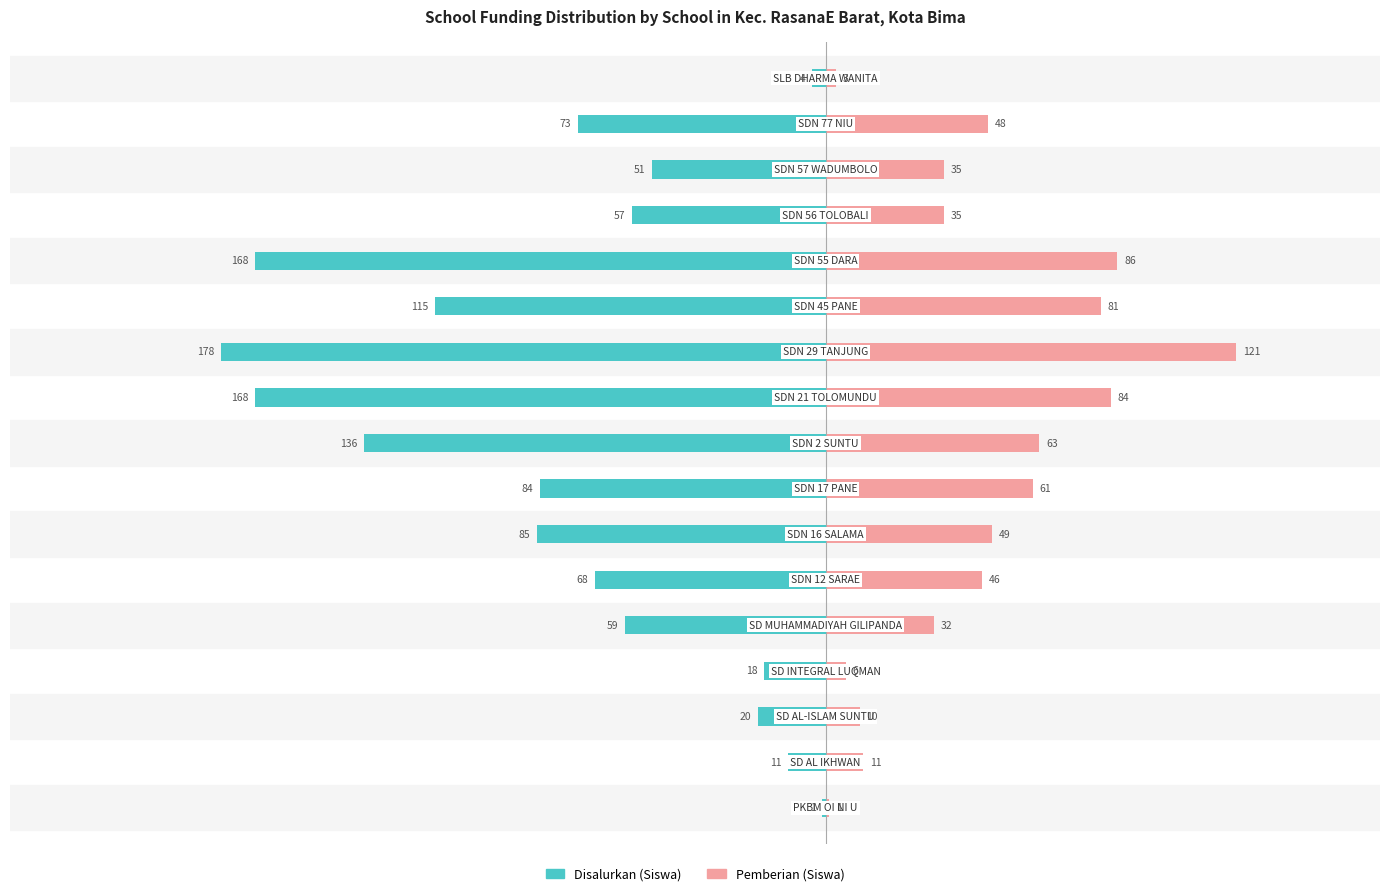

Reading left to right, list all the values displayed in this chart.

Disalurkan (Siswa): 0=-1	1=-11	2=-20	3=-18	4=-59	5=-68	6=-85	7=-84	8=-136	9=-168	10=-178	11=-115	12=-168	13=-57	14=-51	15=-73	16=-4
Pemberian (Siswa): 0=1	1=11	2=10	3=6	4=32	5=46	6=49	7=61	8=63	9=84	10=121	11=81	12=86	13=35	14=35	15=48	16=3